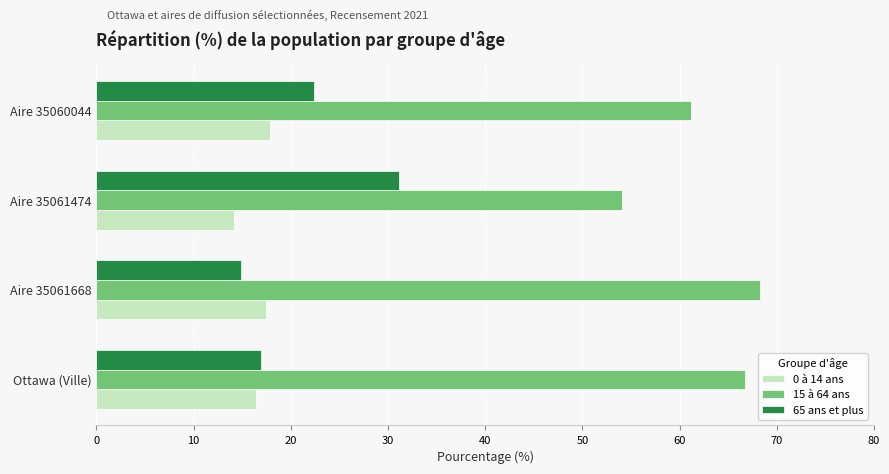

Rank the categories by 15 à 64 ans value from lowest to highest.

Aire 35061474, Aire 35060044, Ottawa (Ville), Aire 35061668